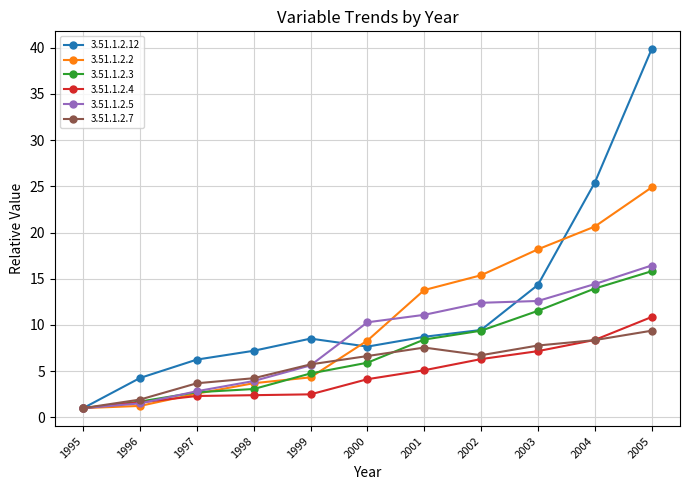

What is the smallest value displayed?

1.0